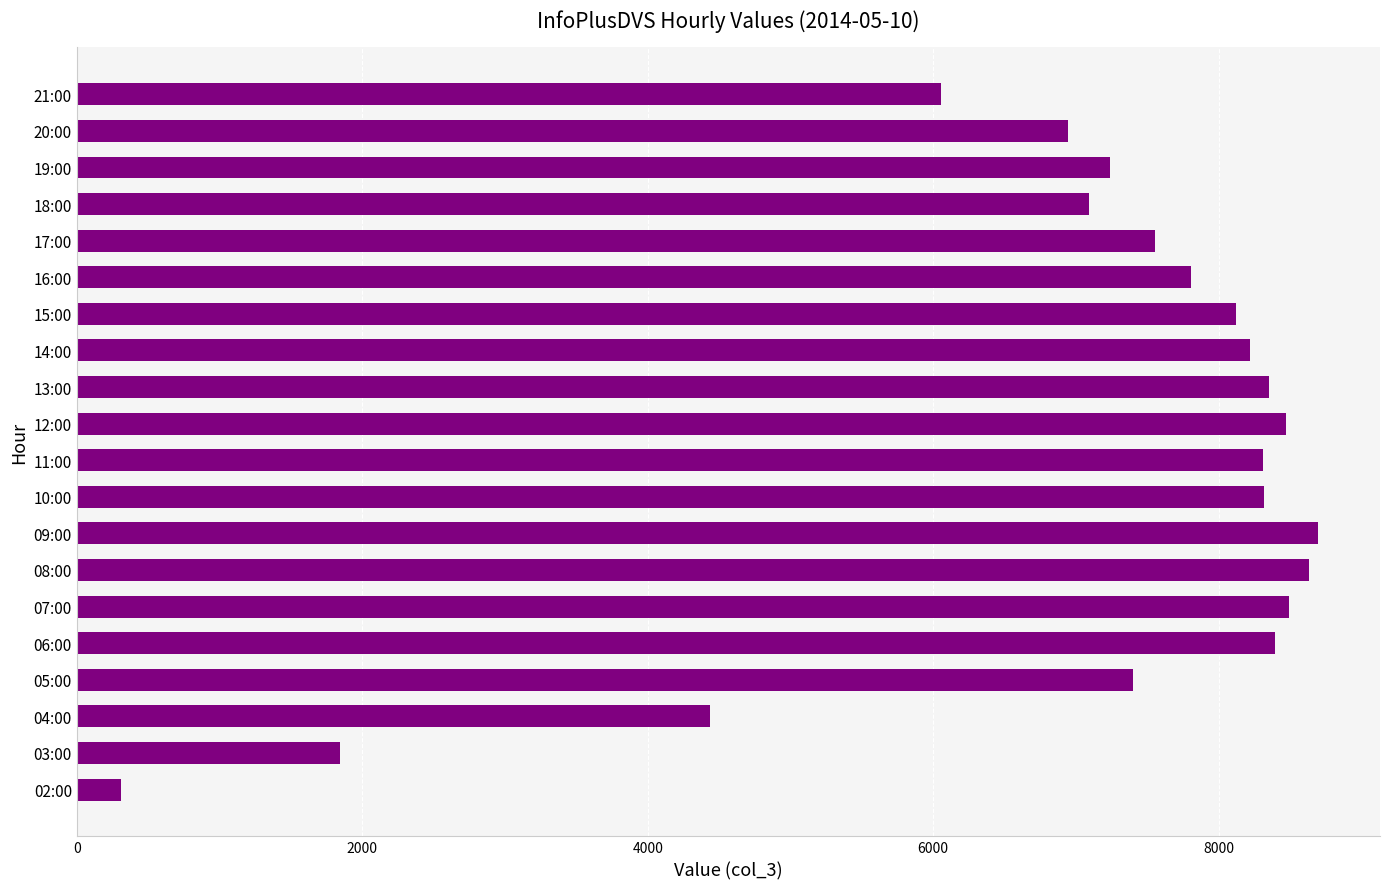

Is it true that the value at 20:00 is 6941?

True